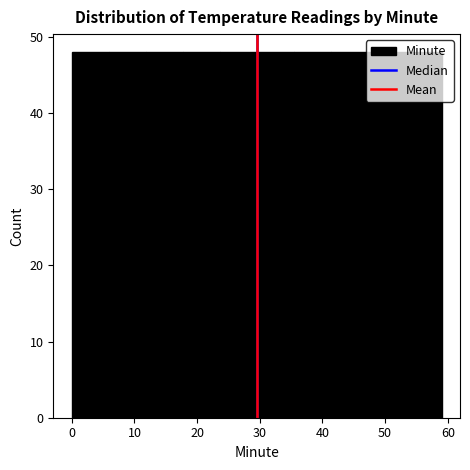

Reading left to right, list every bar in this chart as the range it spans on the x-axis followed by its height. Neither the bar edges nor the heights are printed on the chart, so give them approximately, as read against the axes.

0.0 to 5.9: 48
5.9 to 11.8: 48
11.8 to 17.7: 48
17.7 to 23.6: 48
23.6 to 29.5: 48
29.5 to 35.4: 48
35.4 to 41.3: 48
41.3 to 47.2: 48
47.2 to 53.1: 48
53.1 to 59.0: 48